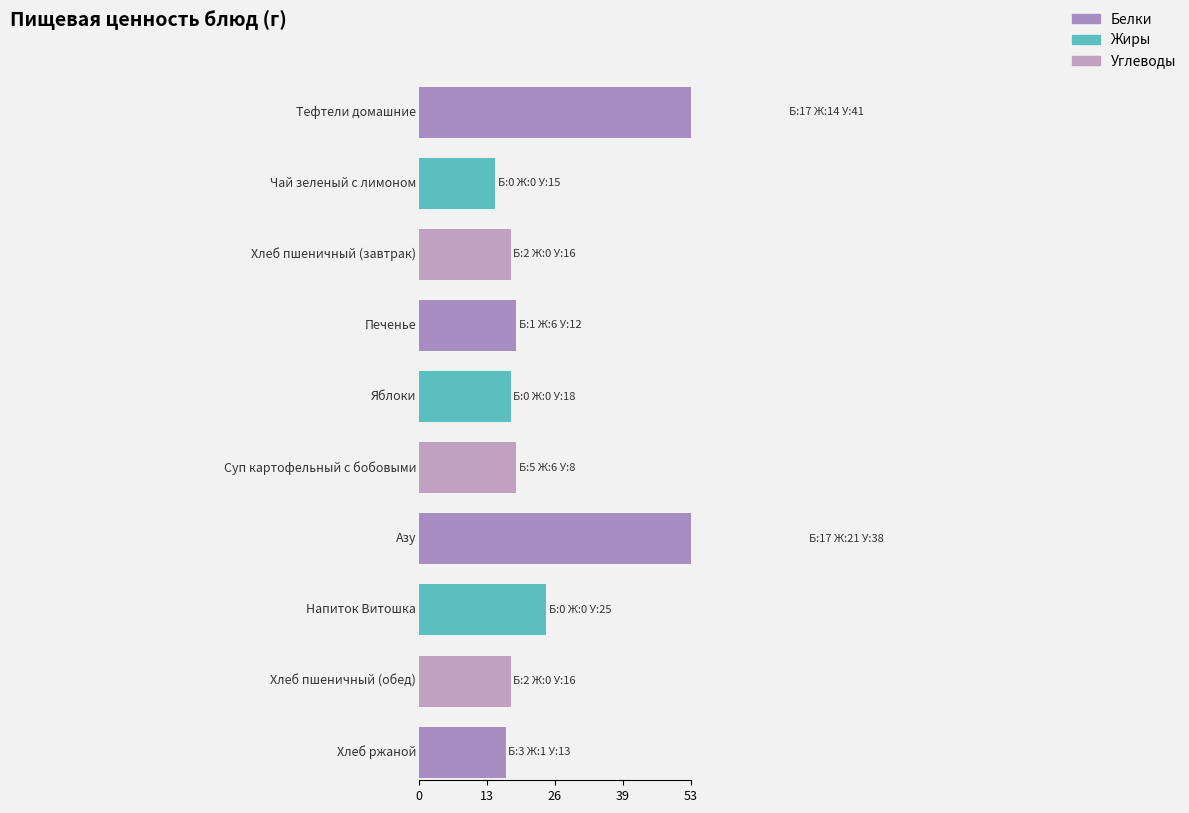

How many data points in Белки are above 2?

4